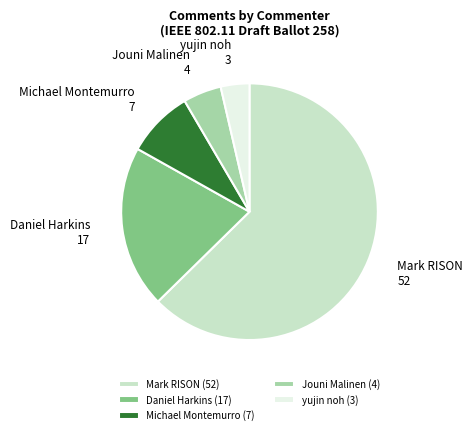

Approximately how many times larger is the value at Jouni Malinen (4) compared to Michael Montemurro (7)?

0.6